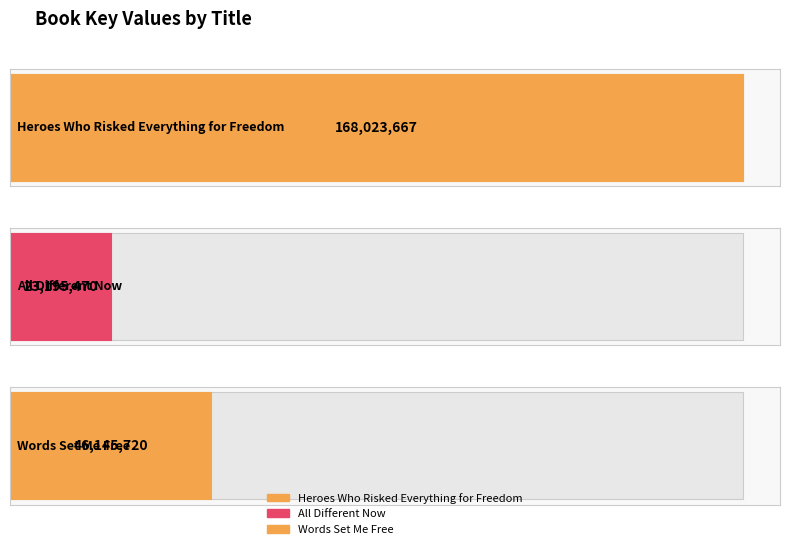

Are the bars horizontal?

Yes